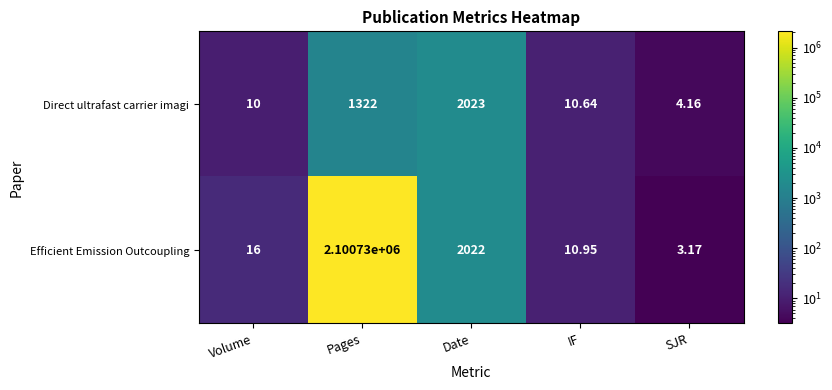

At how many categories does at least one series exceed 1108071?

1